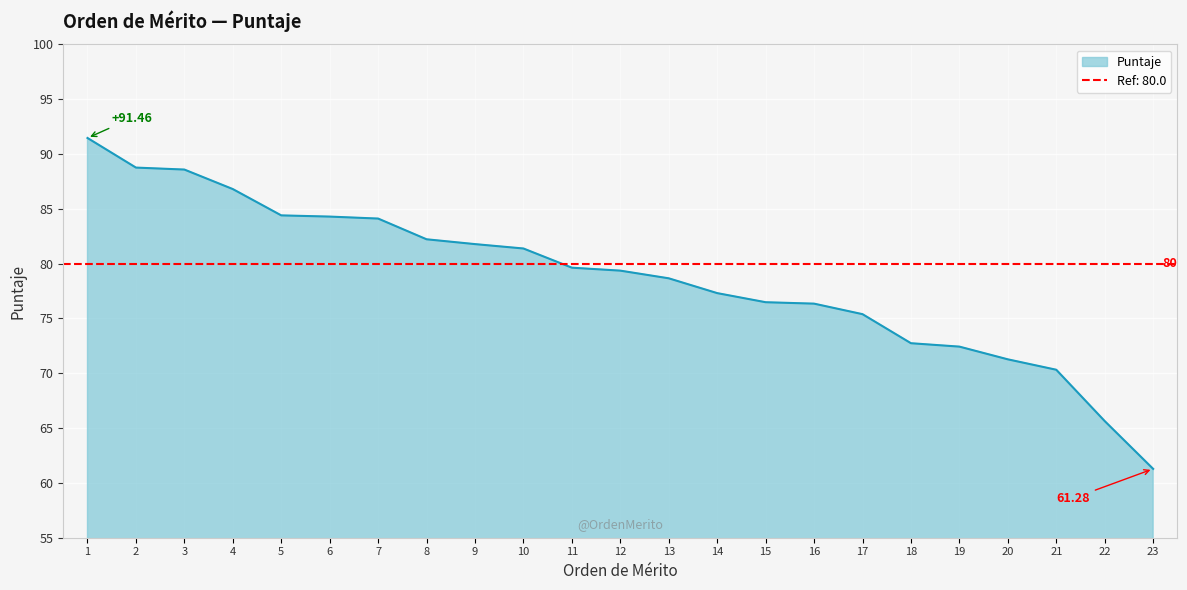

What is the difference between the maximum and minimum values?

30.2